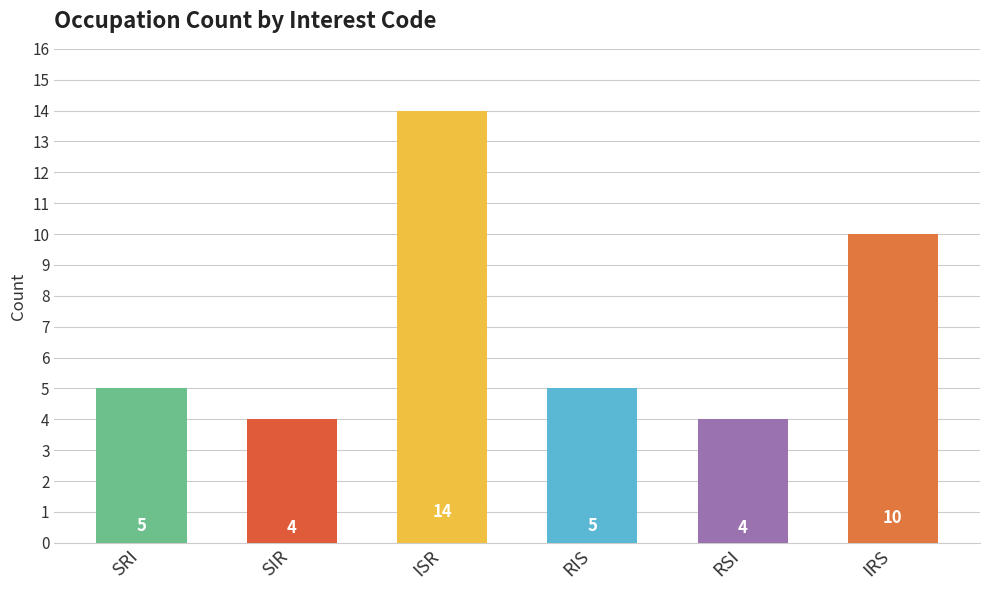

Count the values in the range 4 to 10.

5